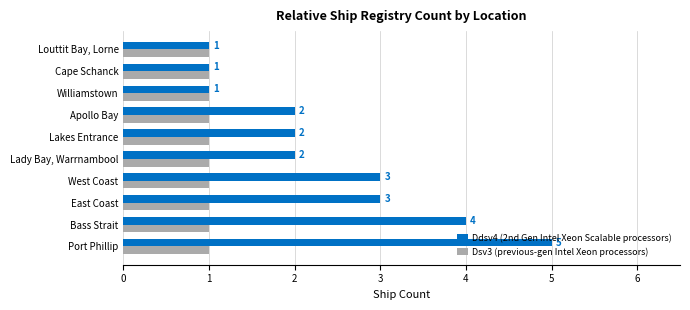

How many Ddsv4 (2nd Gen Intel Xeon Scalable processors) values are between 1 and 3?

8